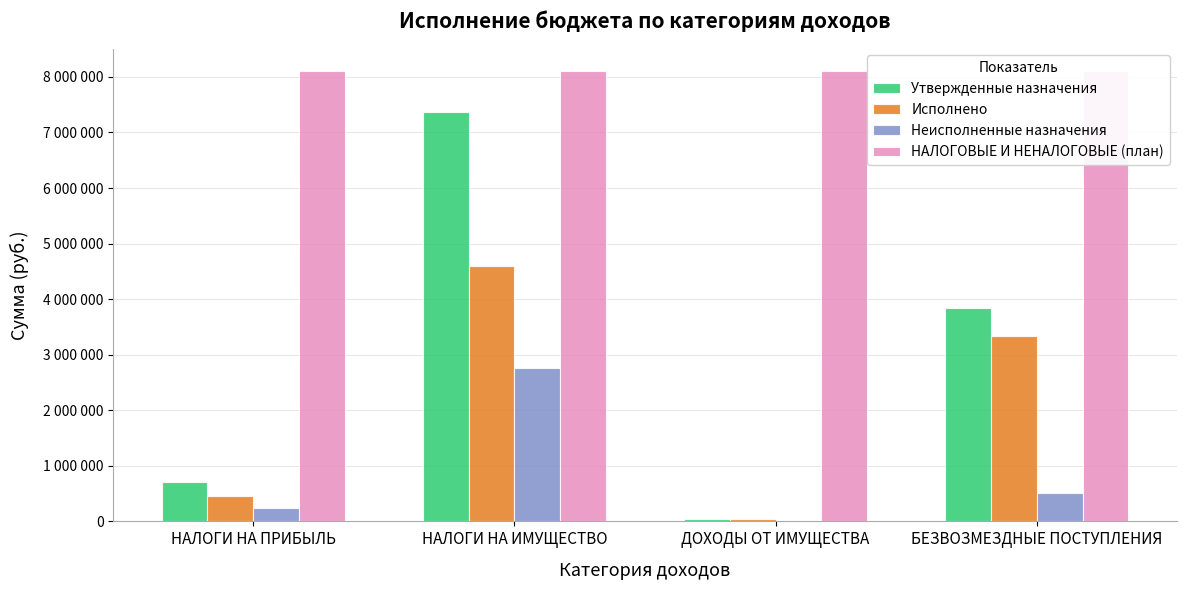

Between НАЛОГИ НА ИМУЩЕСТВО and БЕЗВОЗМЕЗДНЫЕ ПОСТУПЛЕНИЯ, which series saw the biggest shift?

Утвержденные назначения